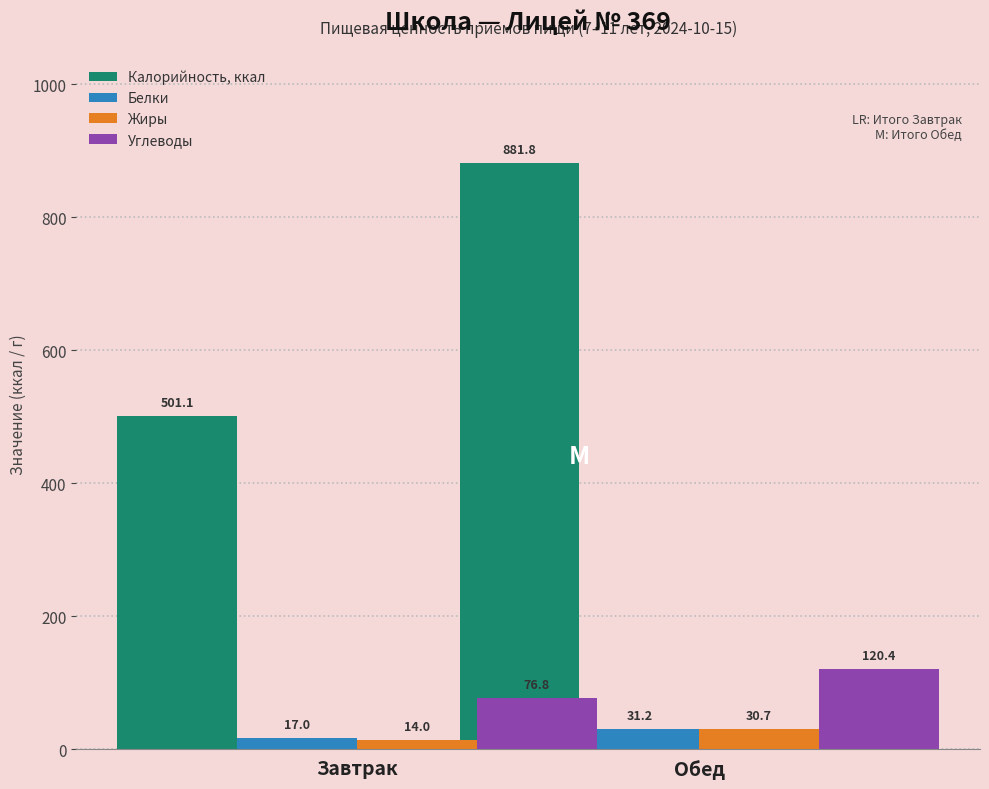

What is the sum of the Калорийность, ккал values at Завтрак and Обед?

1382.8